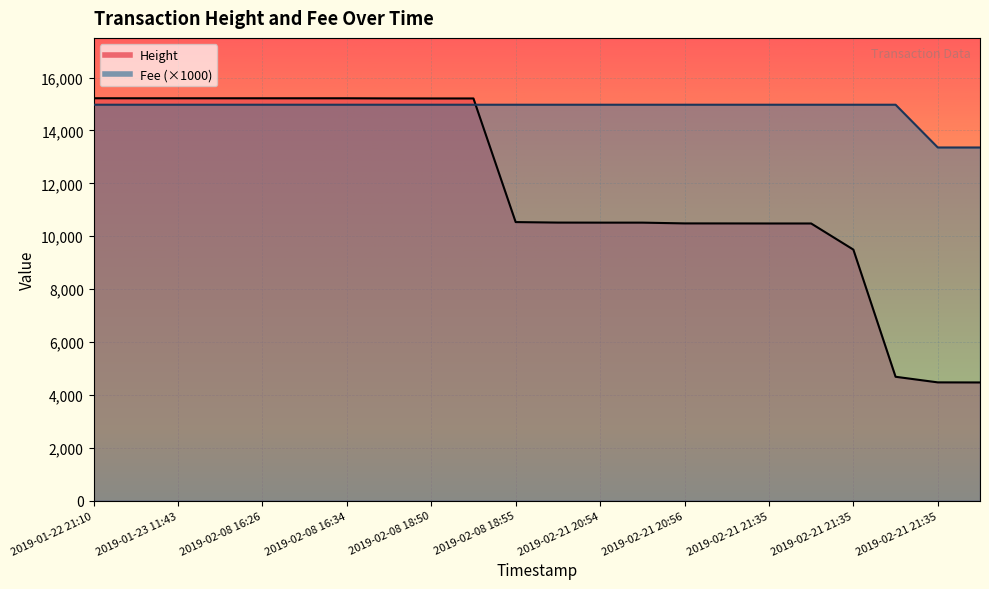

How many lines are shown in the chart?

2